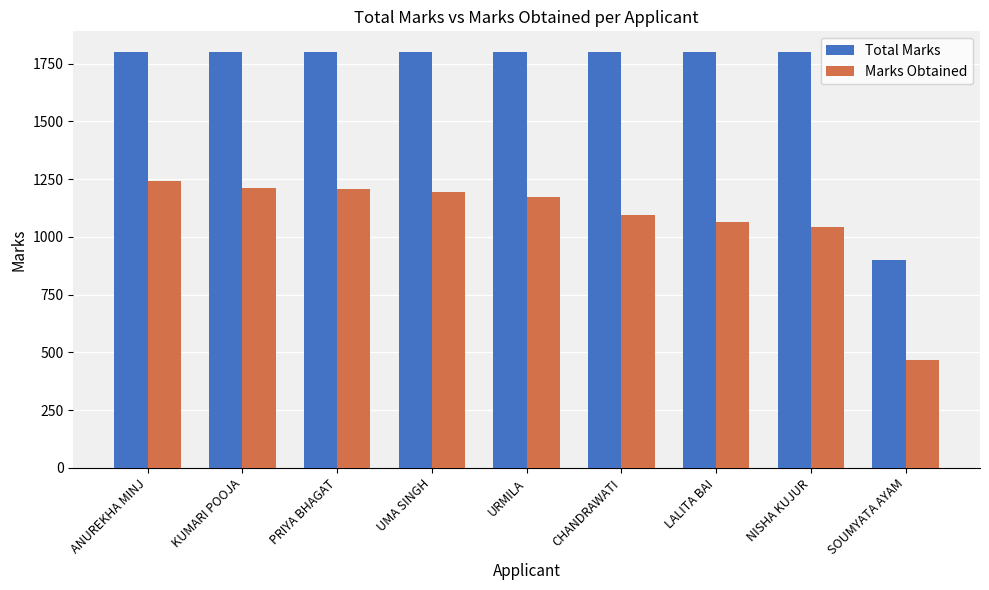

What is the difference between the second highest and minimum values in the Marks Obtained series?

745